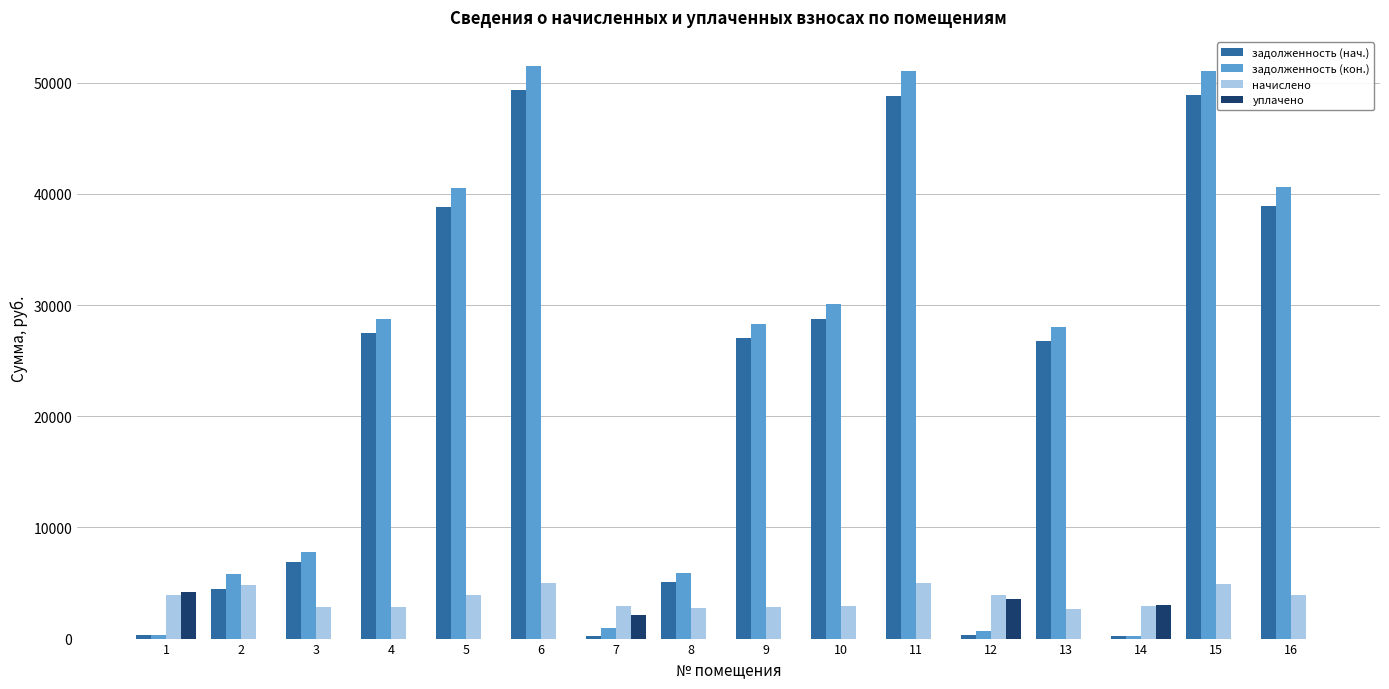

Which series changed the most between 3 and 6?

задолженность (кон.)